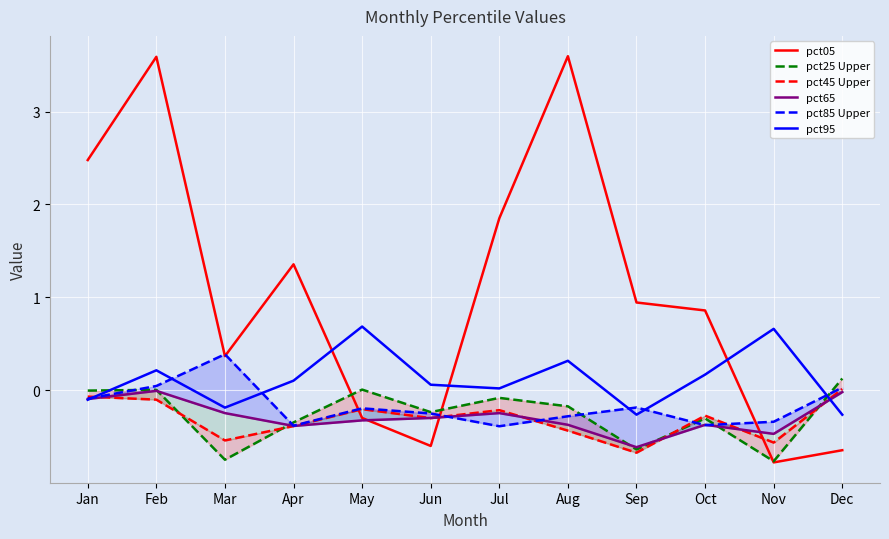

How many values in the pct85 Upper series are below 0?

9